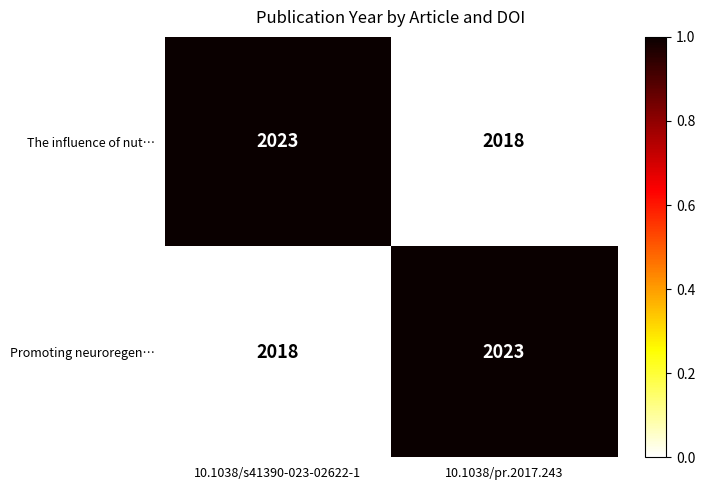

Rank the series at 10.1038/s41390-023-02622-1 from lowest to highest value.

Promoting neuroregen…, The influence of nut…